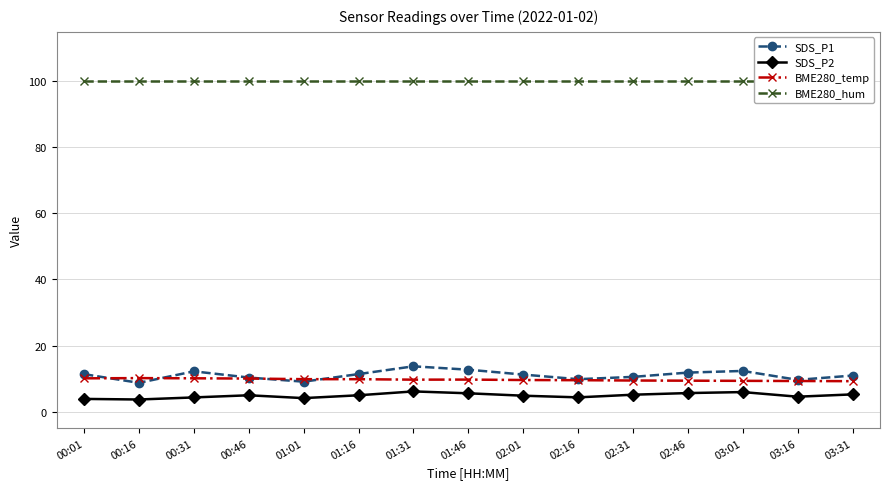

Reading left to right, transcribe all the data shown in this chart.

SDS_P1: 11.3	8.7	12.2	10.3	9.1	11.3	13.7	12.7	11.2	9.8	10.5	11.8	12.3	9.6	10.9
SDS_P2: 3.8	3.6	4.3	4.9	4.1	4.9	6.1	5.5	4.8	4.3	5.1	5.6	5.9	4.5	5.2
BME280_temp: 10.1	10.1	10.1	10.0	9.8	9.8	9.7	9.7	9.6	9.5	9.4	9.3	9.3	9.2	9.2
BME280_hum: 100.0	100.0	100.0	100.0	100.0	100.0	100.0	100.0	100.0	100.0	100.0	100.0	100.0	100.0	100.0